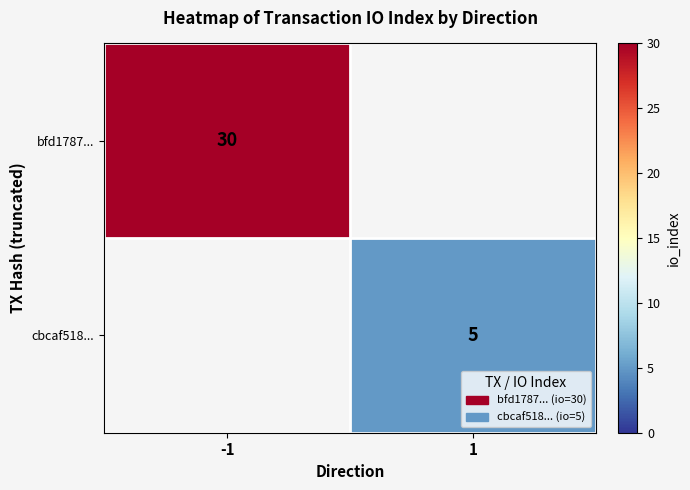

What is the minimum value shown in the chart?

5.0